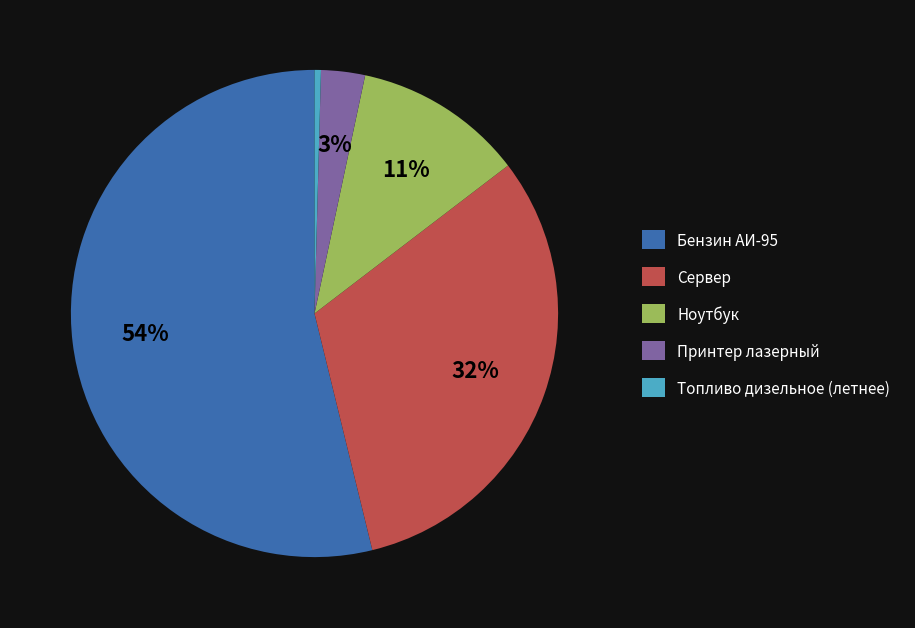

What percentage is the Принтер лазерный slice, to the nearest percent?

3%